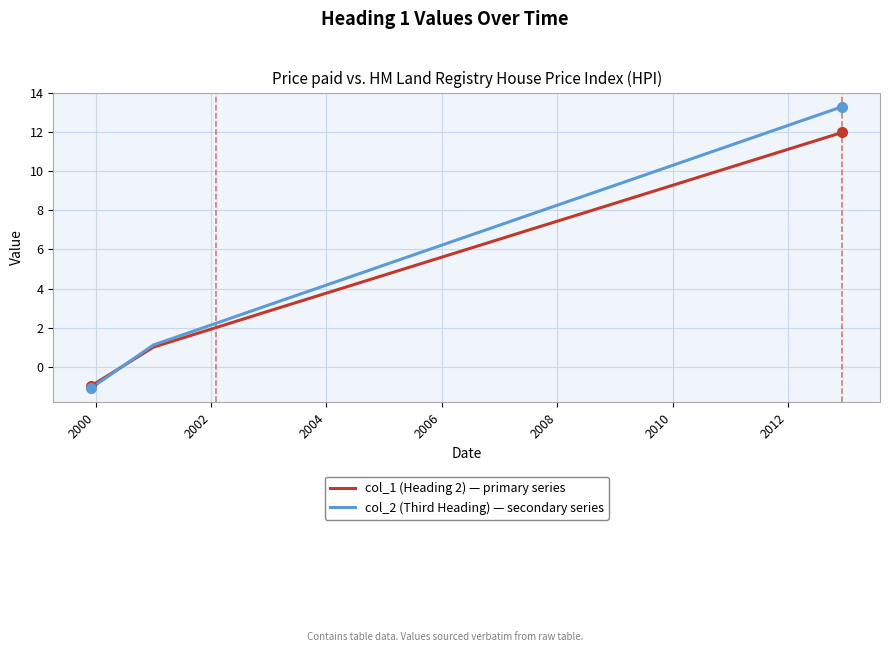

Does the chart have visible grid lines?

Yes